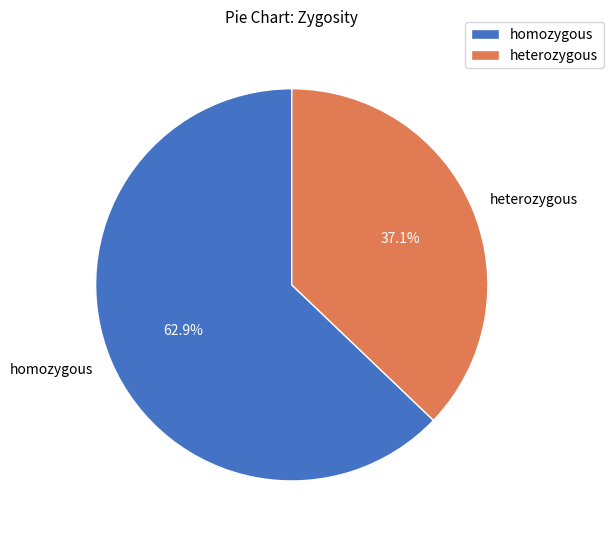

True or false: homozygous accounts for 63% of the total.

True